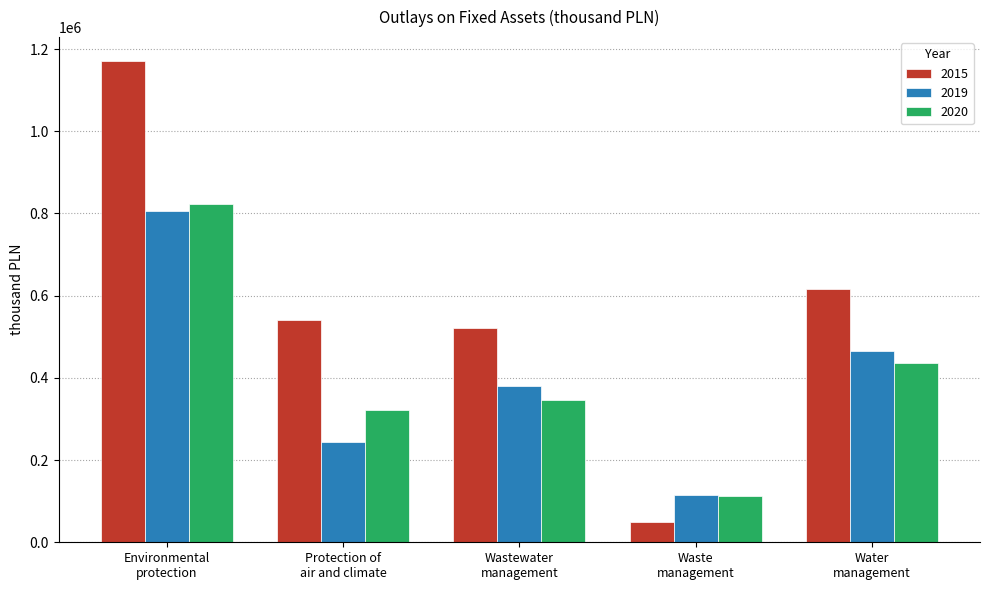

Between Wastewater
management and Waste
management, which series saw the biggest shift?

2015